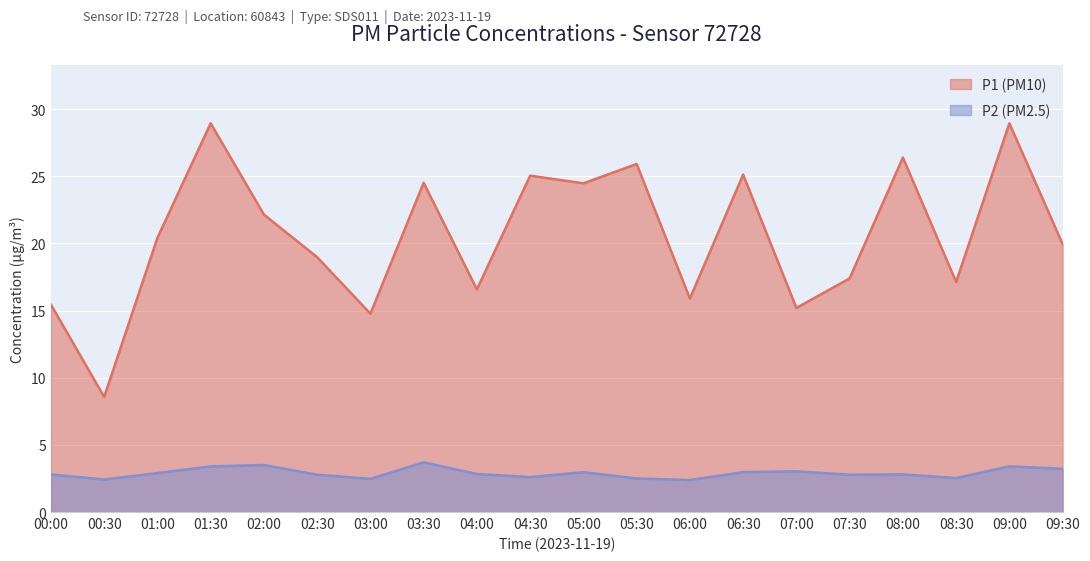

At which category is the sum across all series the highest?

01:30